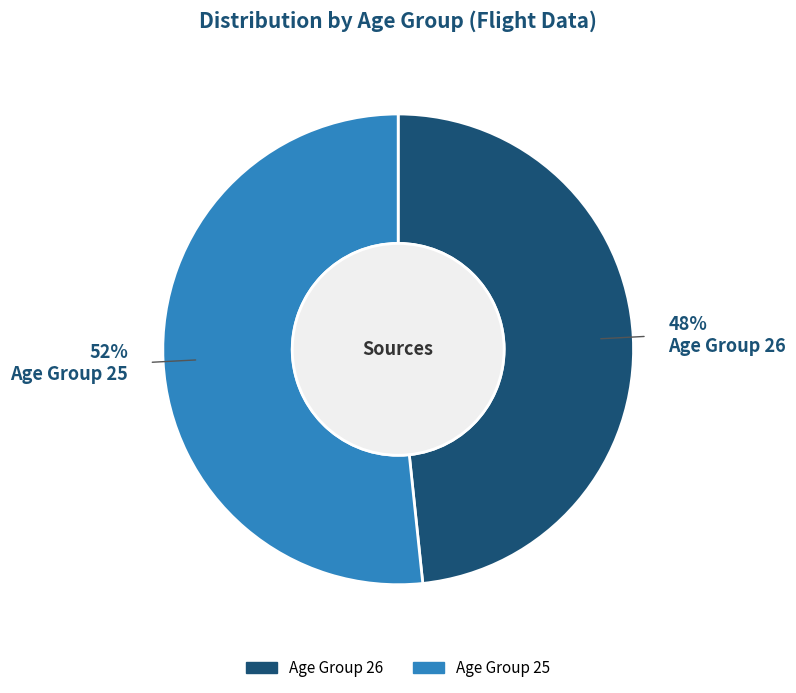

Is there a majority slice in this chart?

Yes